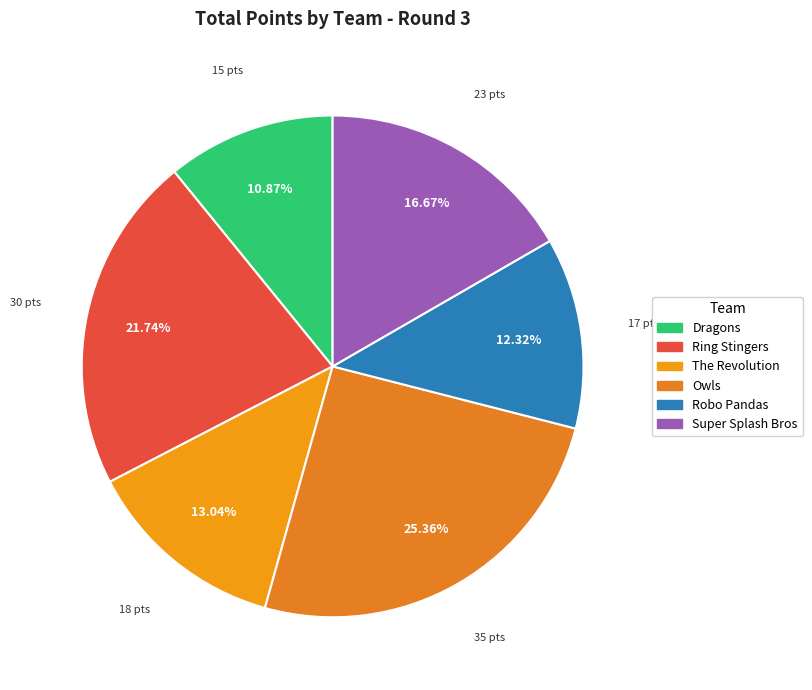

To the nearest percent, what is the difference between the Super Splash Bros and Robo Pandas slice percentages?

4%